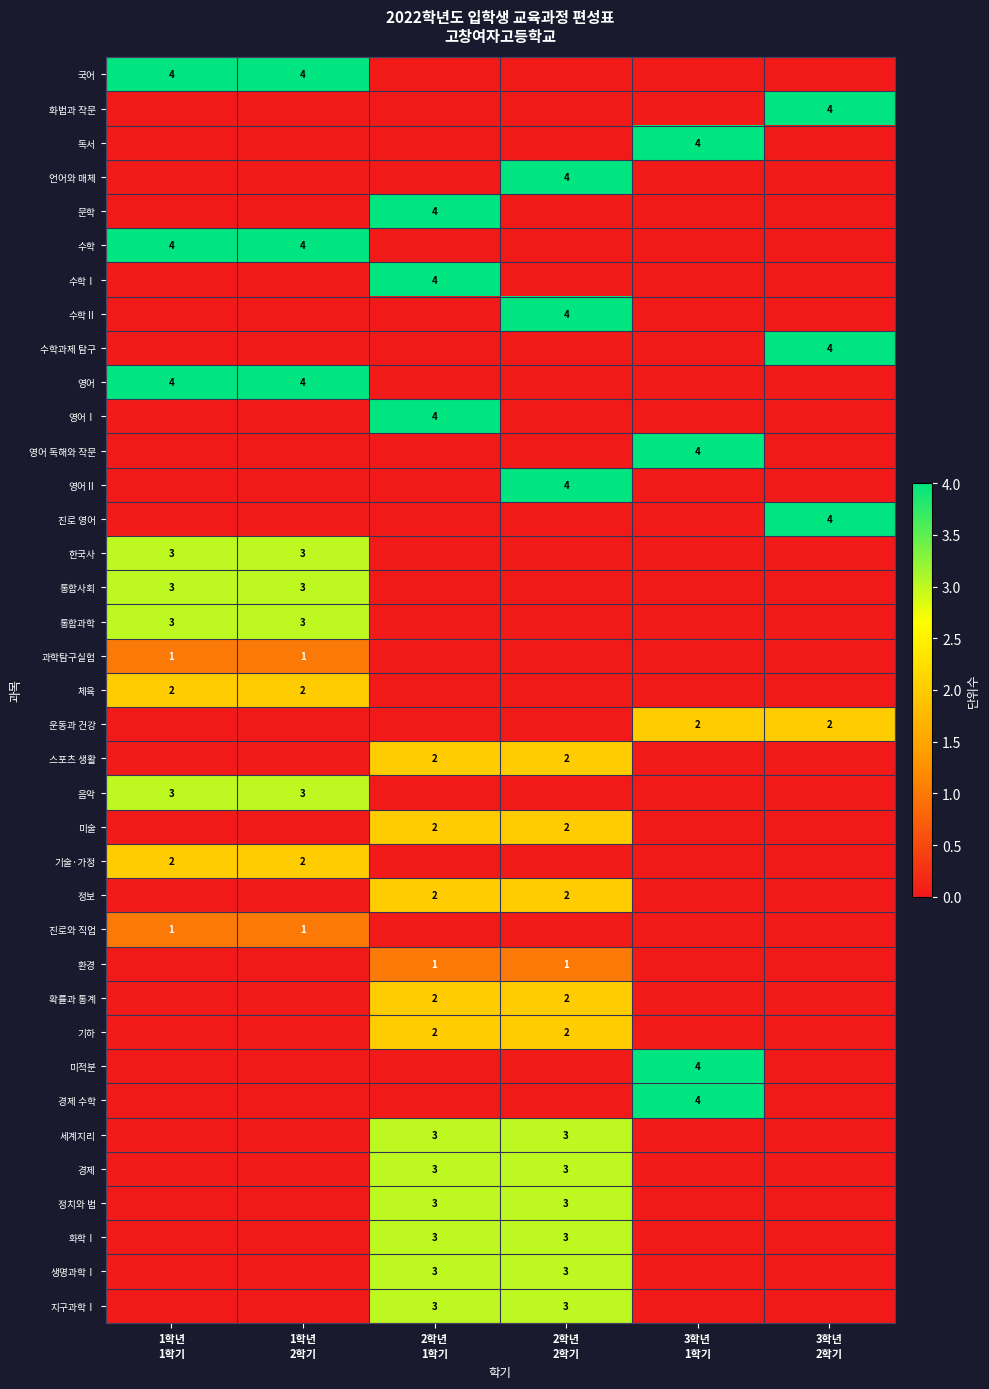

What is the difference between the second highest and minimum values in the 음악 series?

3